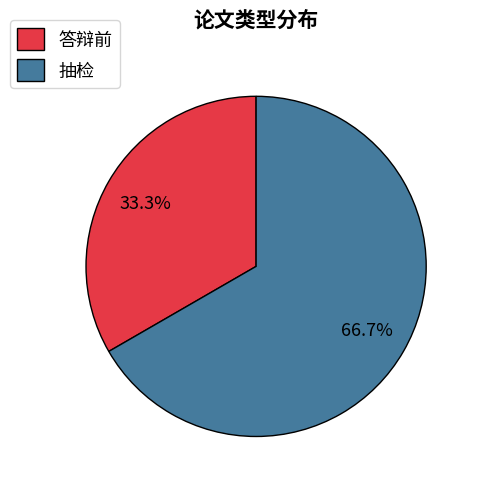

To the nearest percent, what percentage of the pie is 抽检?

67%